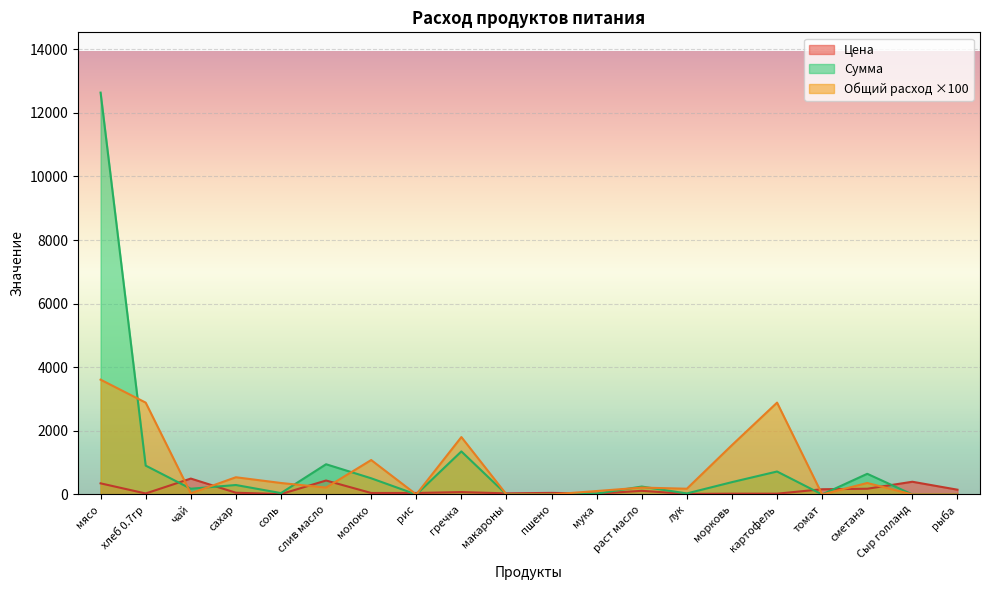

Which series ends up on top after the final intersection of Цена and Общий расход?

Цена